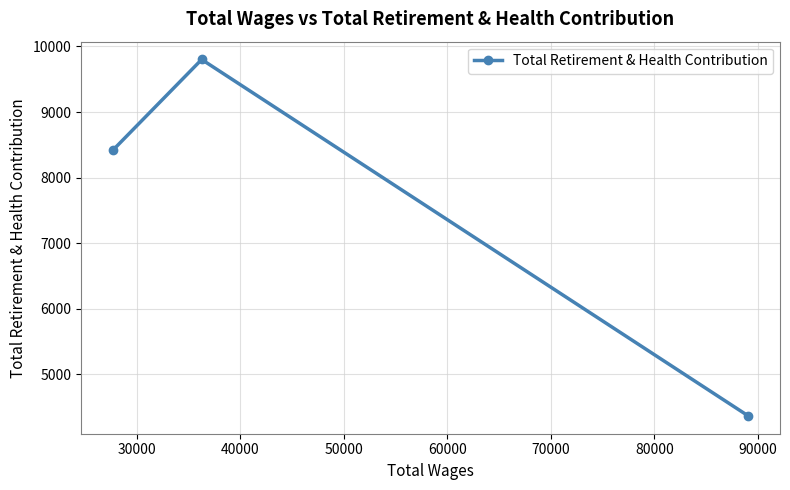

What is the minimum value shown in the chart?

4367